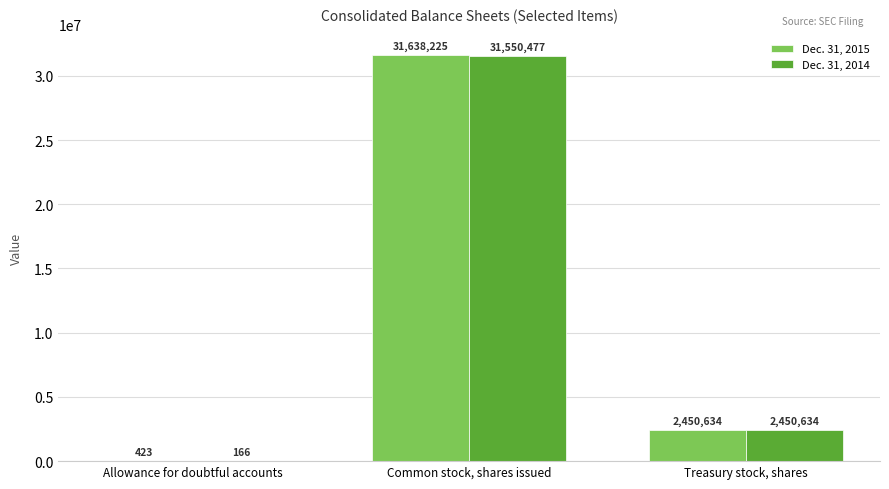

The Dec. 31, 2014 series shows 31550477 at Common stock, shares issued. True or false?

True